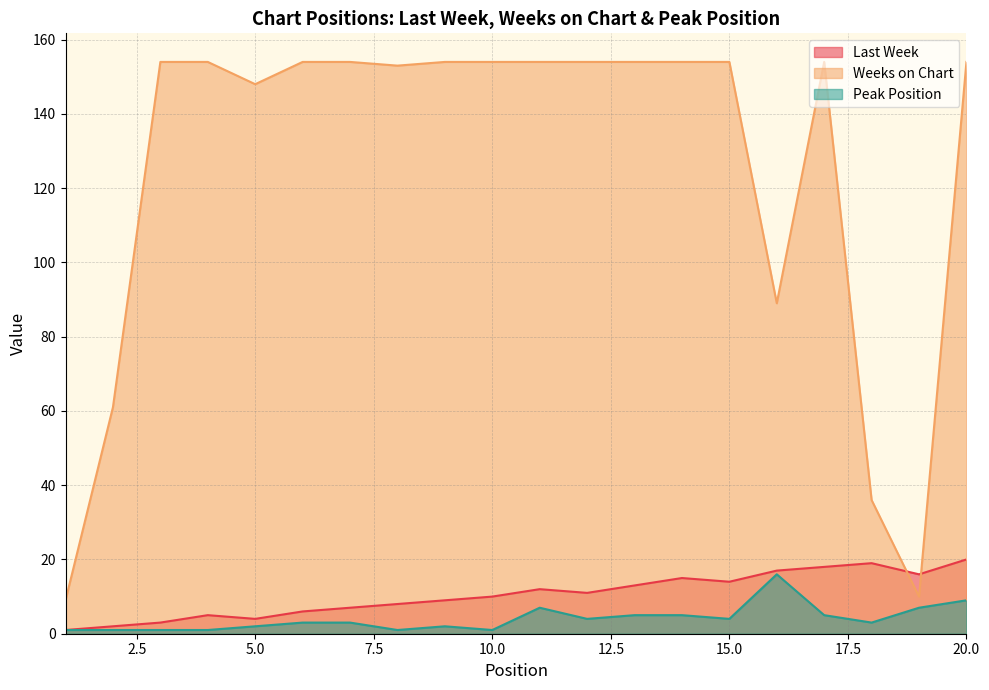

How many interior local peaks does the Weeks on Chart series have?

1